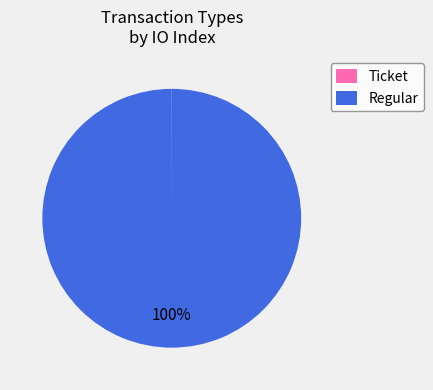

The Regular slice represents 100% of the pie. True or false?

True